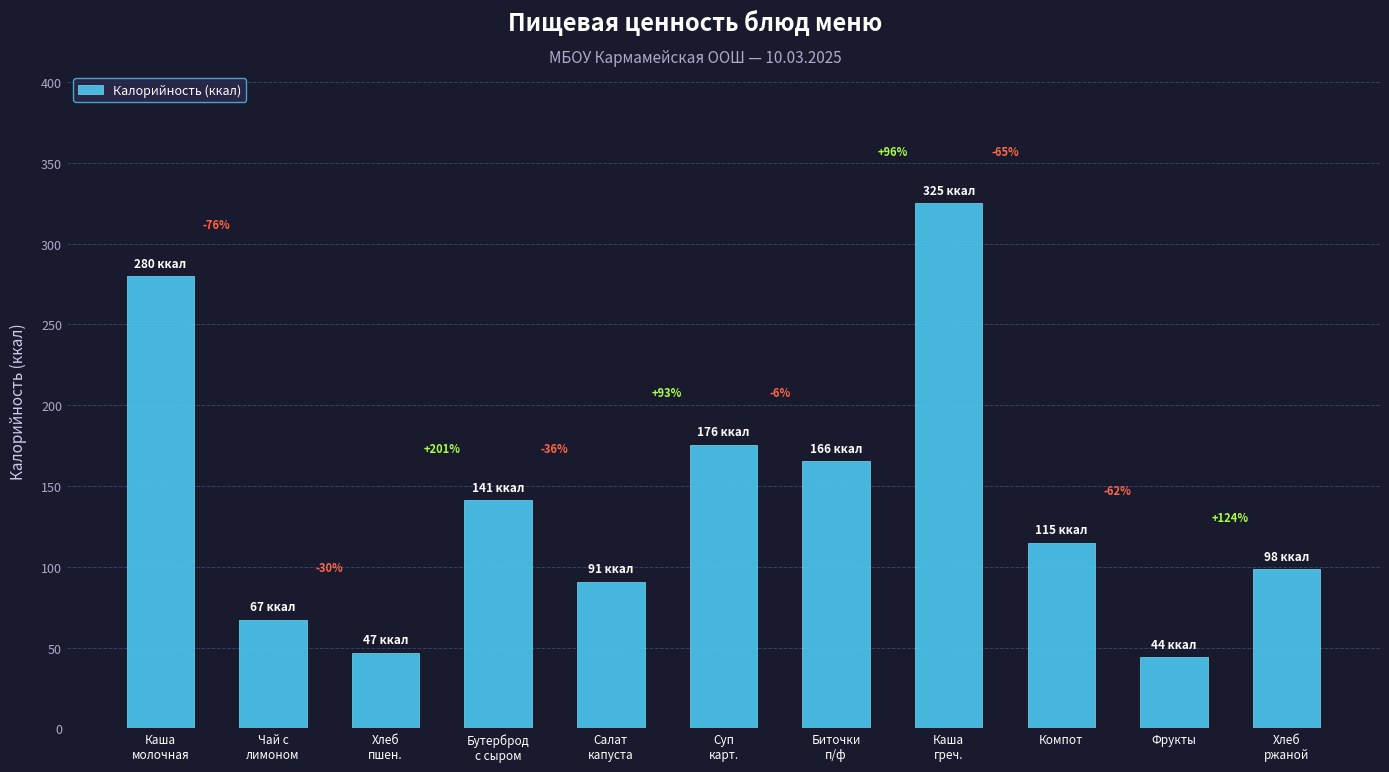

Does the chart contain any negative values?

No